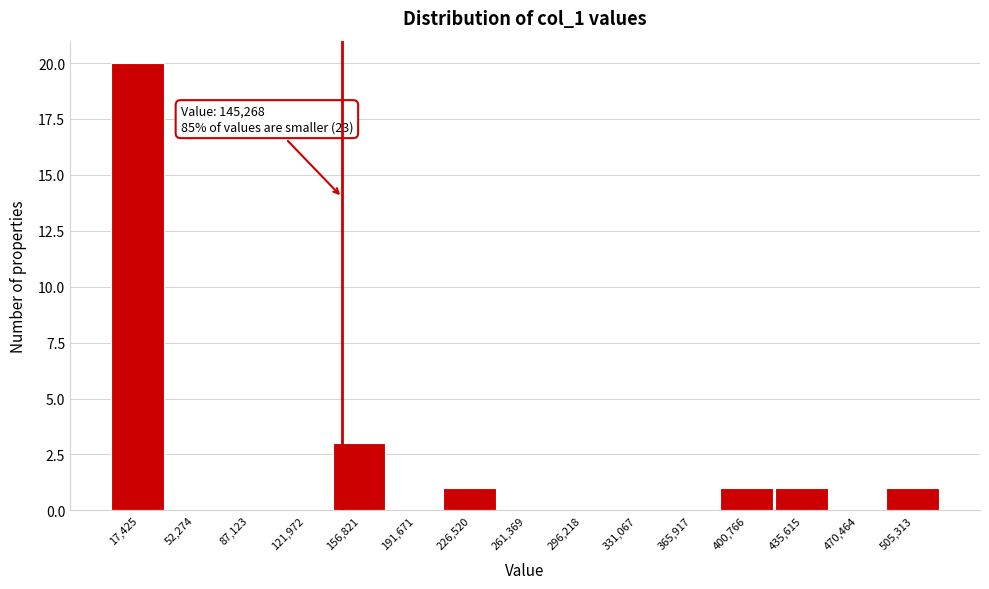

Which range on the x-axis has the tallest bar?

0 to 35000